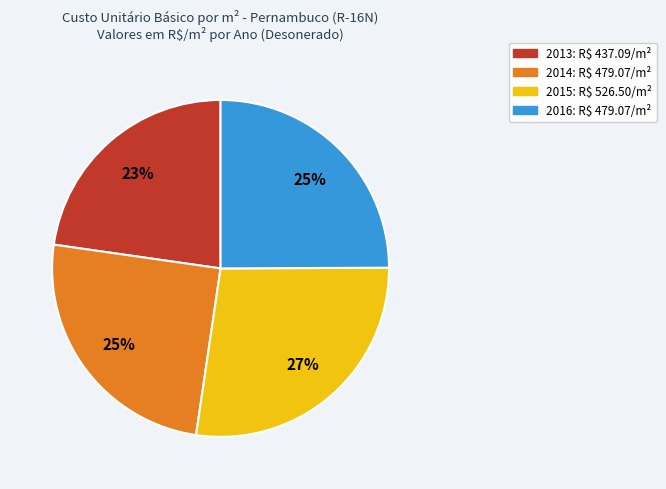

To the nearest percent, what is the difference between the 2013 and 2014 slice percentages?

2%